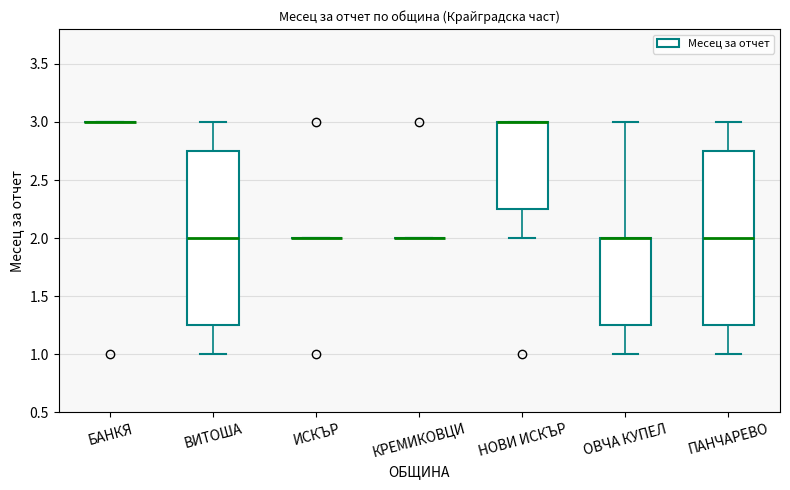

Reading left to right, transcribe this box plot: for each box, give where its median line is, the range the box spans, and where its two whiskers end, as read against the y-axis. The values are not printed on the chart, so give them approximately, as read against the axis.

БАНКЯ: box collapsed to a line at 3.00, whiskers 3.00 to 3.00
ВИТОША: median 2.00, box 1.25 to 2.75, whiskers 1.00 to 3.00
ИСКЪР: box collapsed to a line at 2.00, whiskers 2.00 to 2.00
КРЕМИКОВЦИ: box collapsed to a line at 2.00, whiskers 2.00 to 2.00
НОВИ ИСКЪР: median 3.00 (drawn on the box's upper edge), box 2.25 to 3.00, whiskers 2.00 to 3.00
ОВЧА КУПЕЛ: median 2.00 (drawn on the box's upper edge), box 1.25 to 2.00, whiskers 1.00 to 3.00
ПАНЧАРЕВО: median 2.00, box 1.25 to 2.75, whiskers 1.00 to 3.00